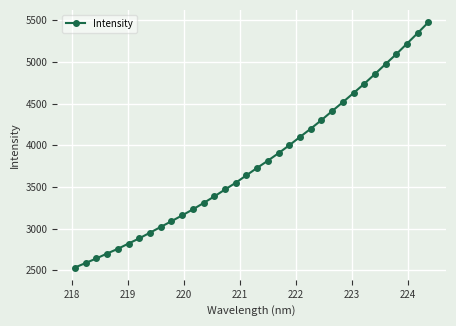

What is the minimum value shown in the chart?

2534.2